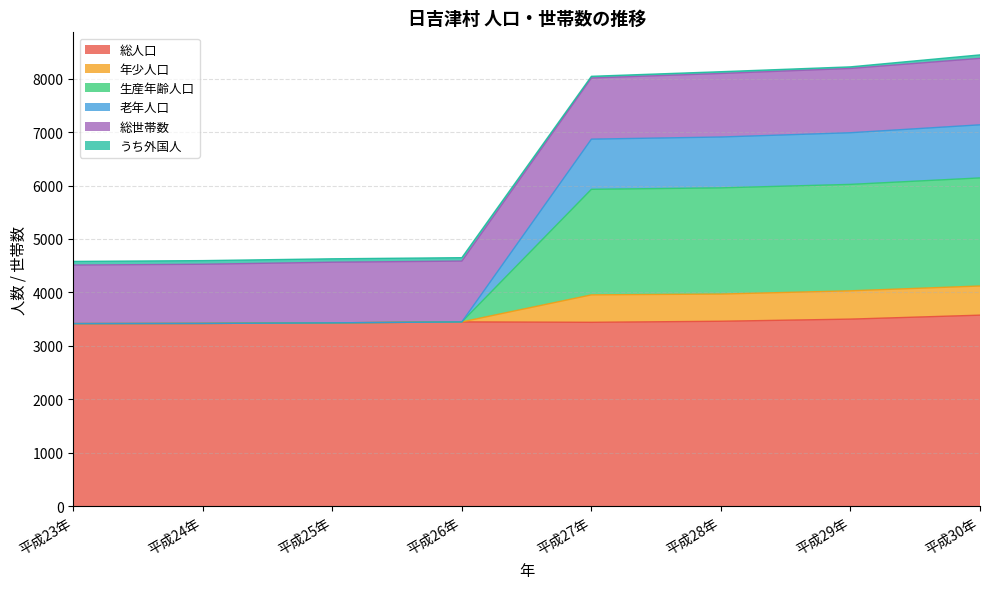

What is the approximate value of 老年人口 at 平成24年?

4526